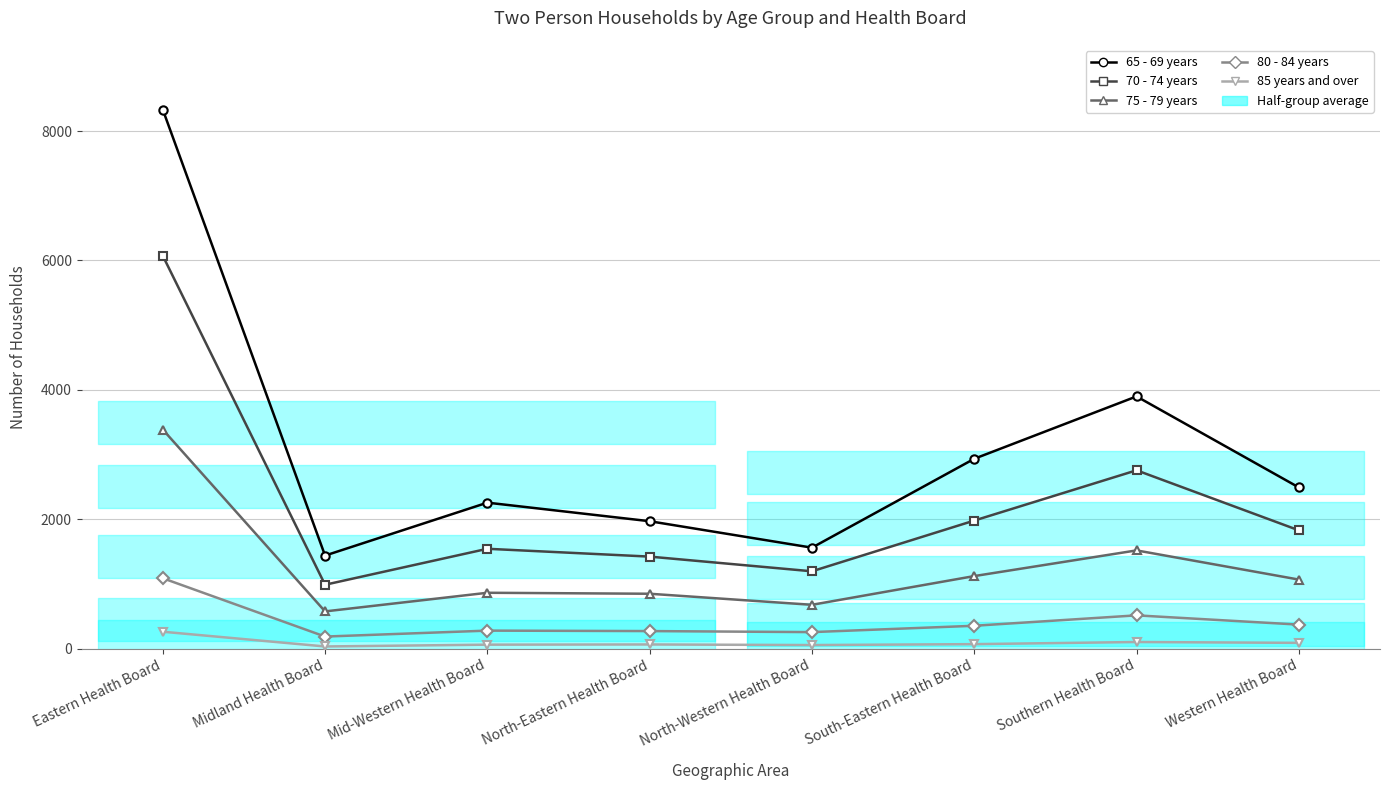

What is the difference between the highest and lowest values at North-Western Health Board?

1505